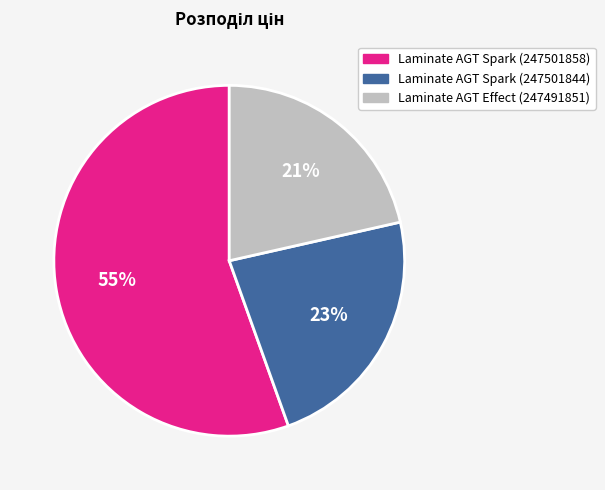

Is it true that Laminate AGT Effect (247491851) is 21% of the pie?

True